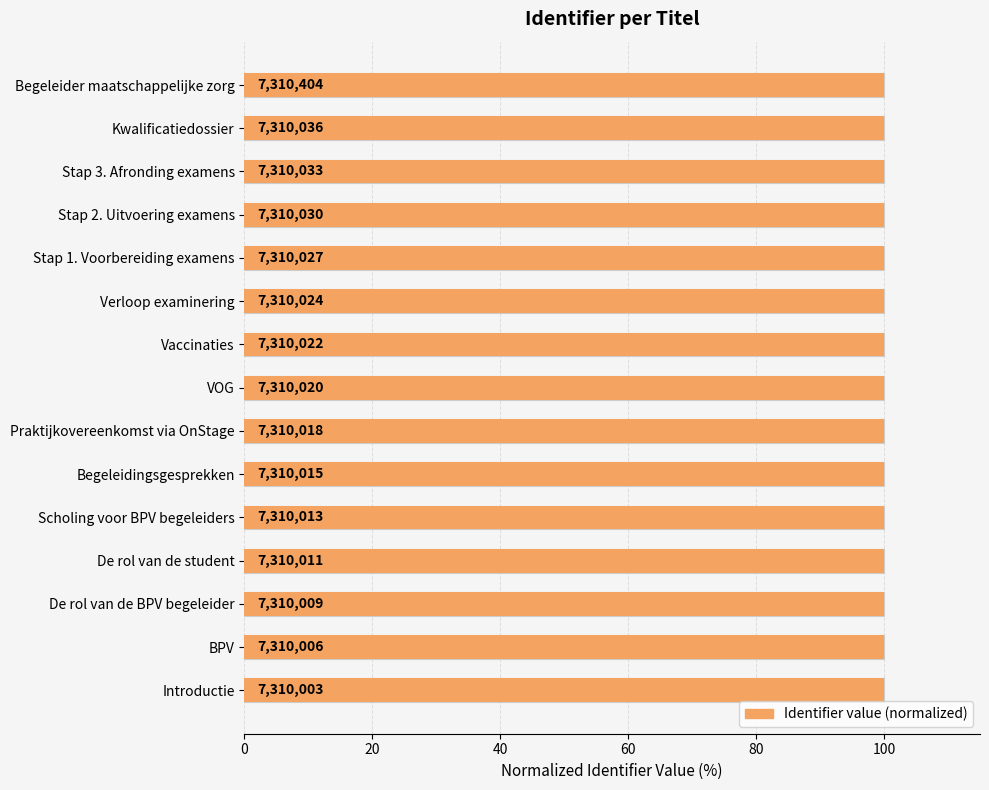

What is the greatest value displayed?

100.0